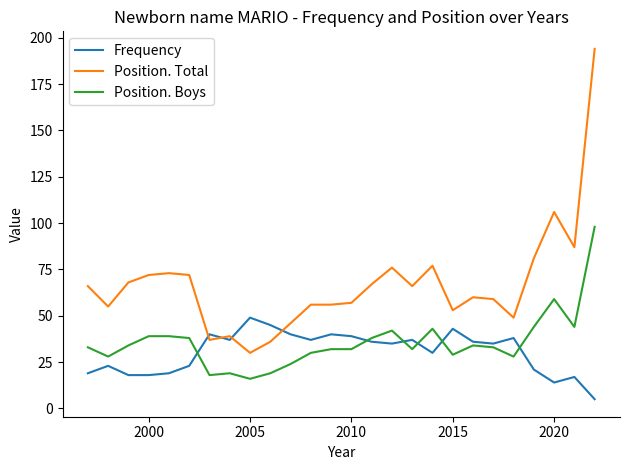

Which series has the largest total across all categories?

Position. Total